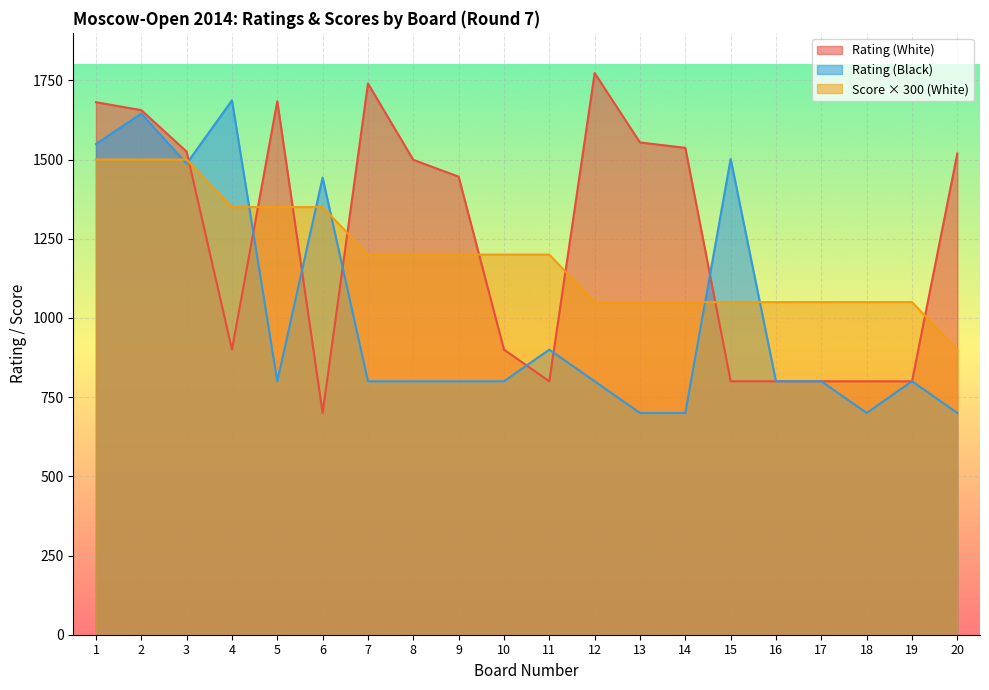

At which label is Rating (Black) closest to 1193?

6